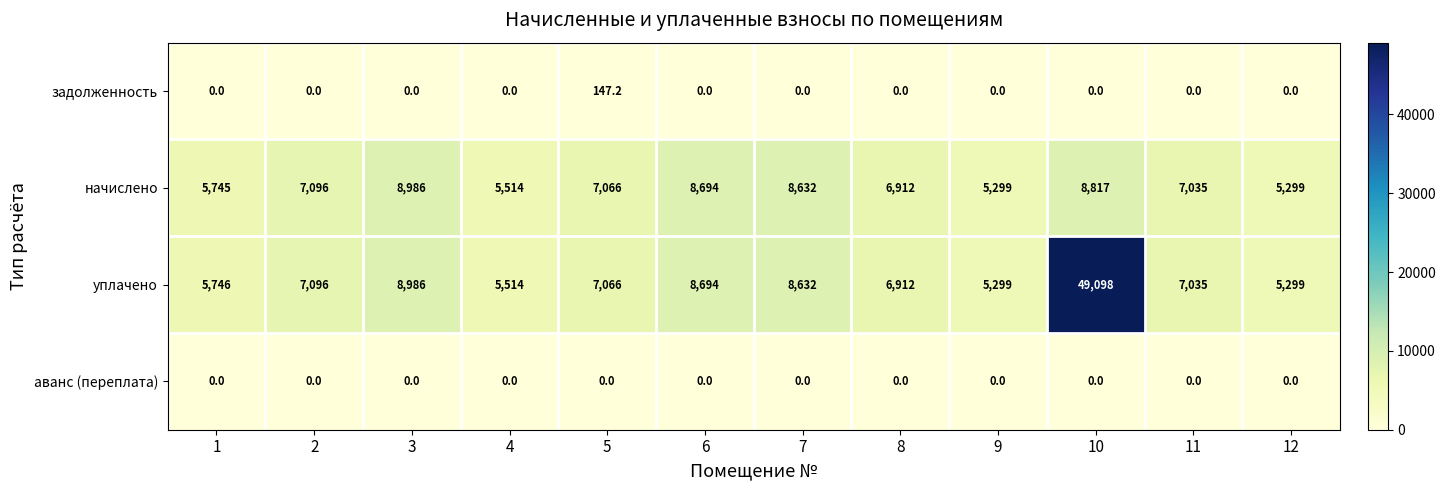

How many distinct data groups are displayed?

4